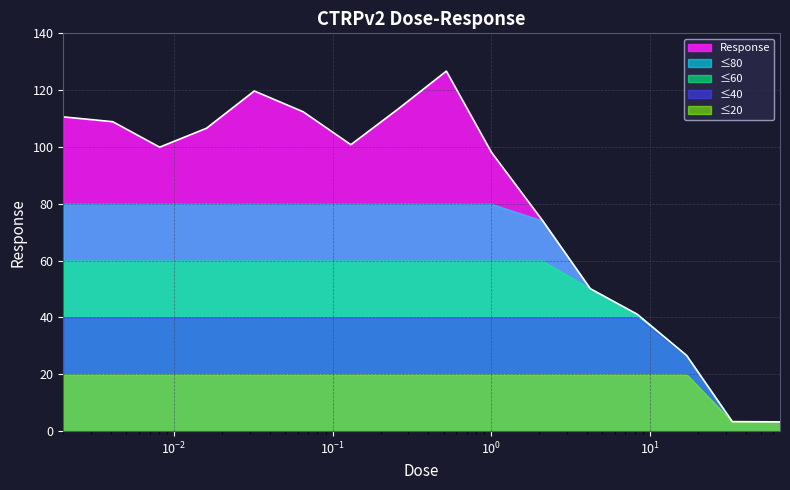

Read the value at 66.0.

3.2